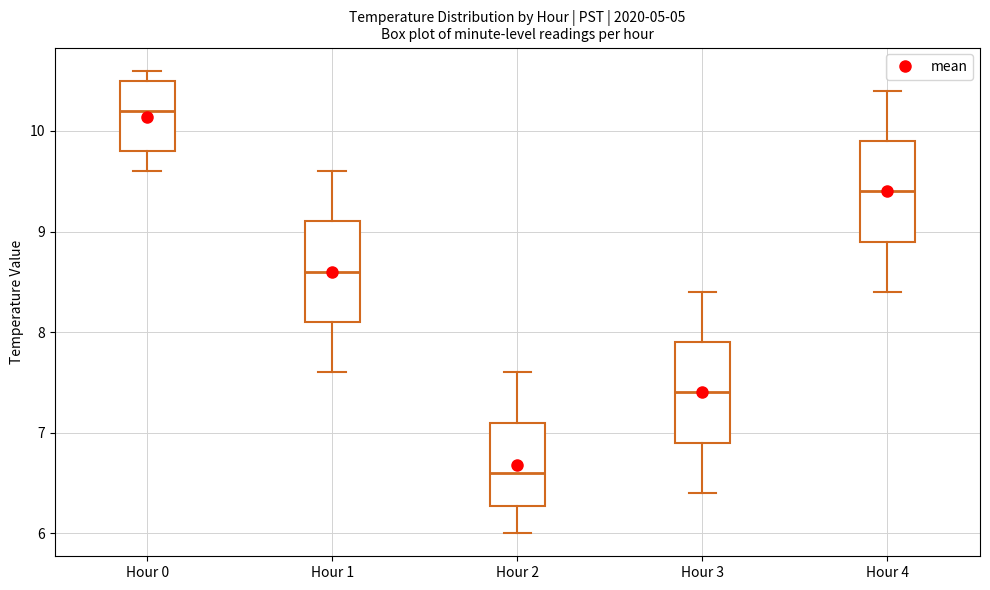

Reading left to right, transcribe this box plot: for each box, give where its median line is, the range the box spans, and where its two whiskers end, as read against the y-axis. The values are not printed on the chart, so give them approximately, as read against the axis.

Hour 0: median 10.2, box 9.8 to 10.5, whiskers 9.6 to 10.6
Hour 1: median 8.6, box 8.1 to 9.1, whiskers 7.6 to 9.6
Hour 2: median 6.6, box 6.3 to 7.1, whiskers 6.0 to 7.6
Hour 3: median 7.4, box 6.9 to 7.9, whiskers 6.4 to 8.4
Hour 4: median 9.4, box 8.9 to 9.9, whiskers 8.4 to 10.4